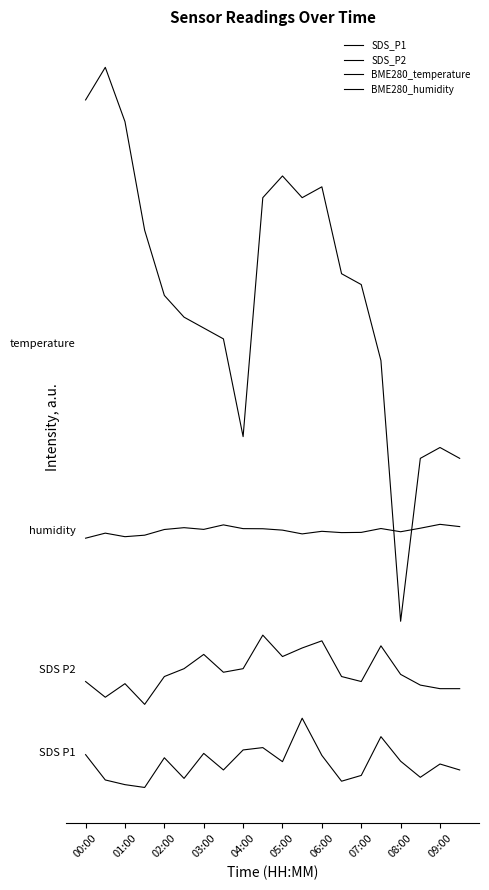

What is the value of the BME280_humidity point at the 17th from the left?

36.9